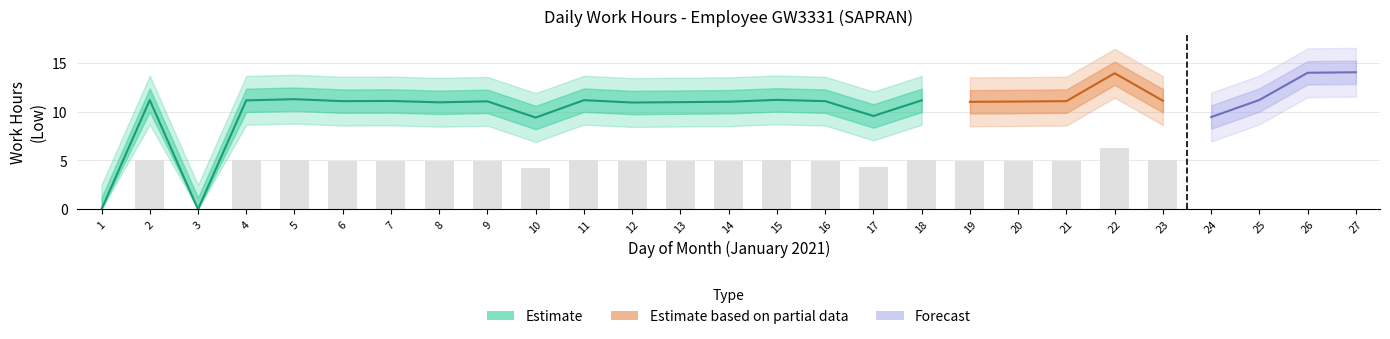

What is the difference between the maximum and minimum values?

14.0